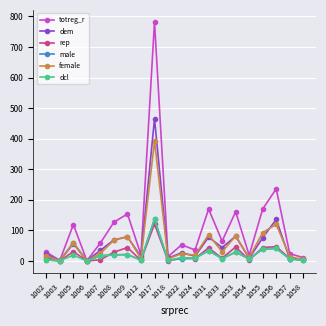

Which series has the widest spread of values?

totreg_r